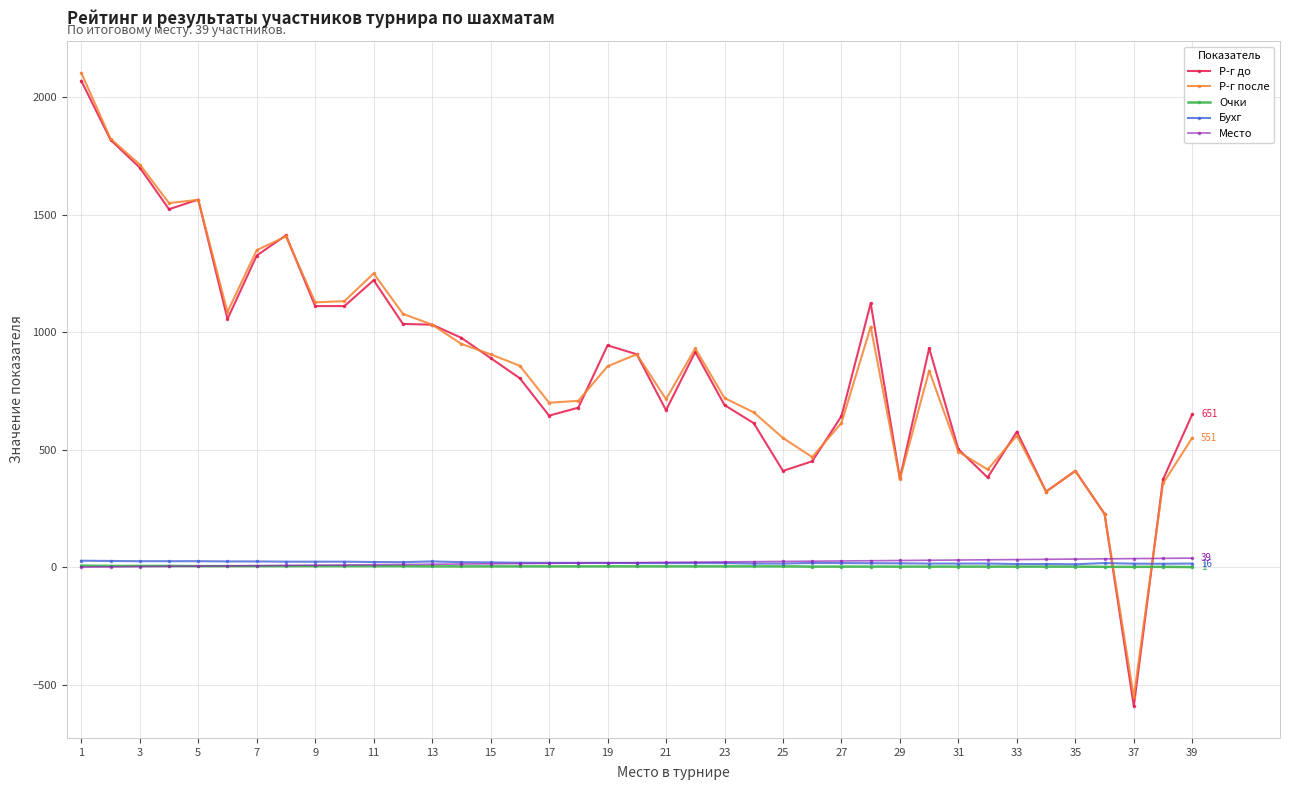

What is the minimum value shown in the chart?

-591.0